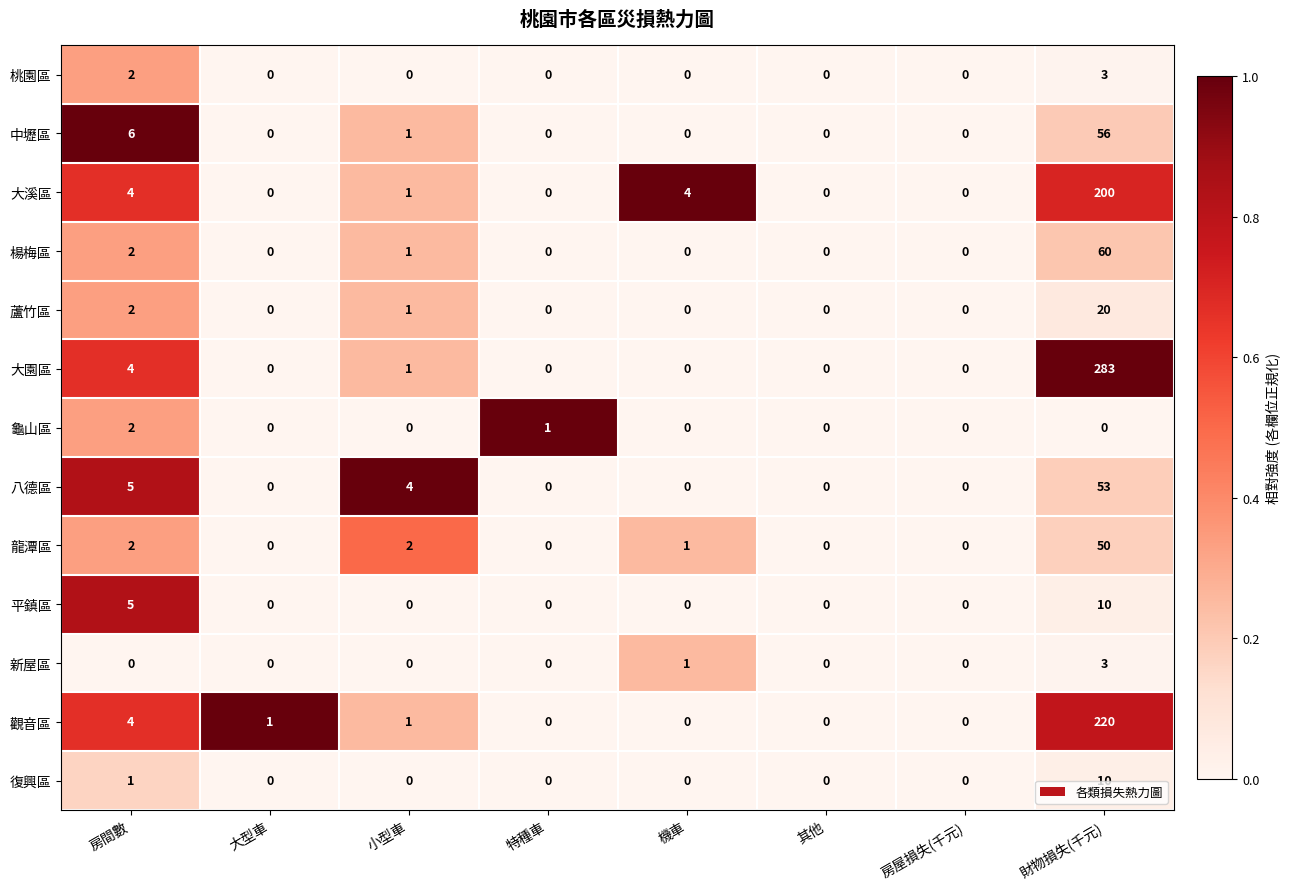

How many values in 復興區 are above zero?

2